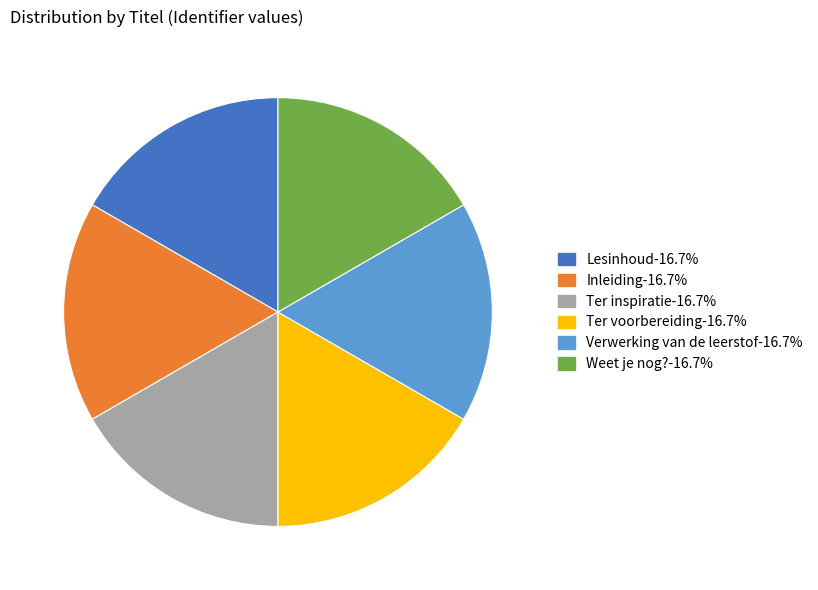

Is it true that Lesinhoud is 17% of the pie?

True